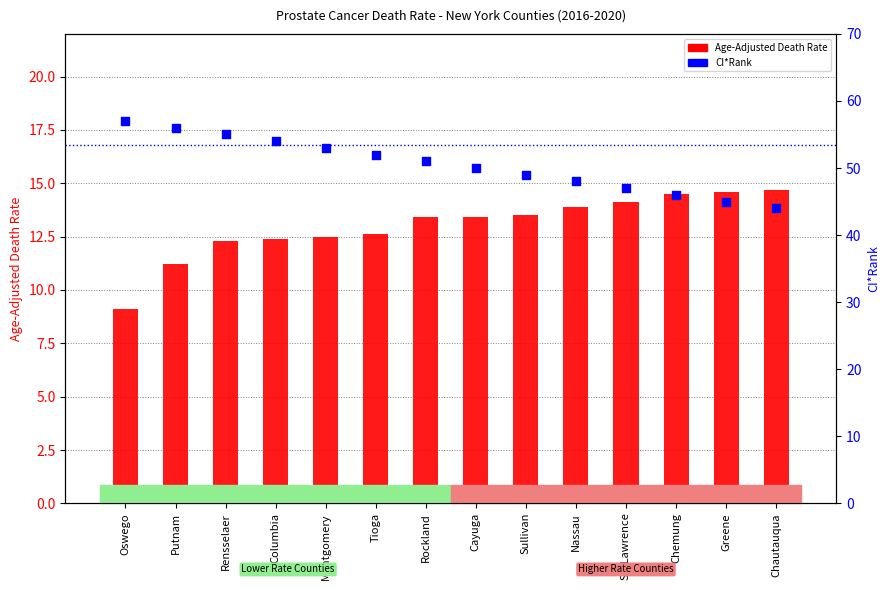

Which series contains the highest Y value?

CI*Rank